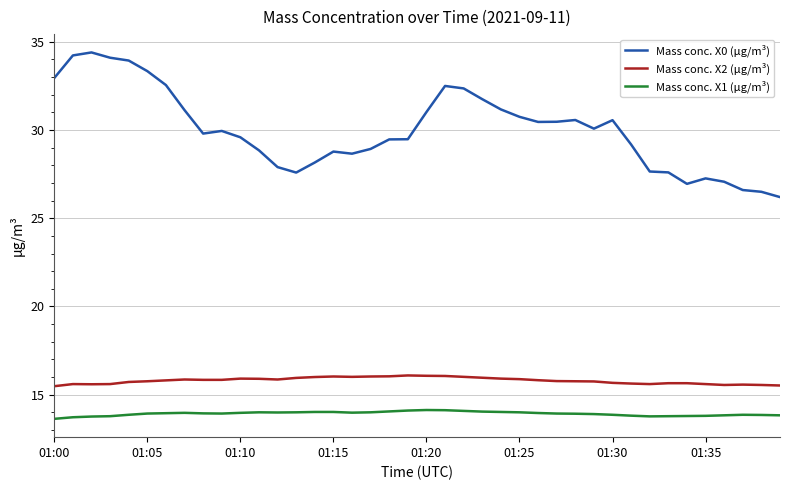

True or false: Mass conc. X2 (μg/m³) and Mass conc. X0 (μg/m³) cross at least once.

False